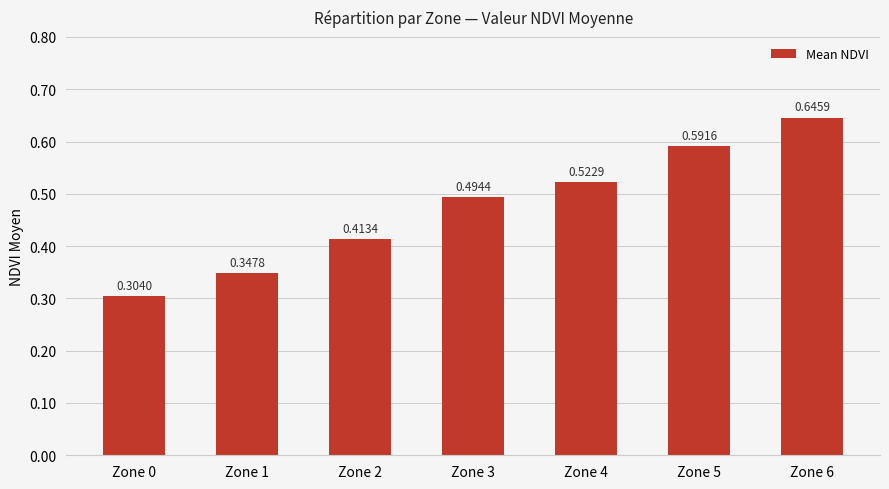

Does the chart contain stacked bars?

No